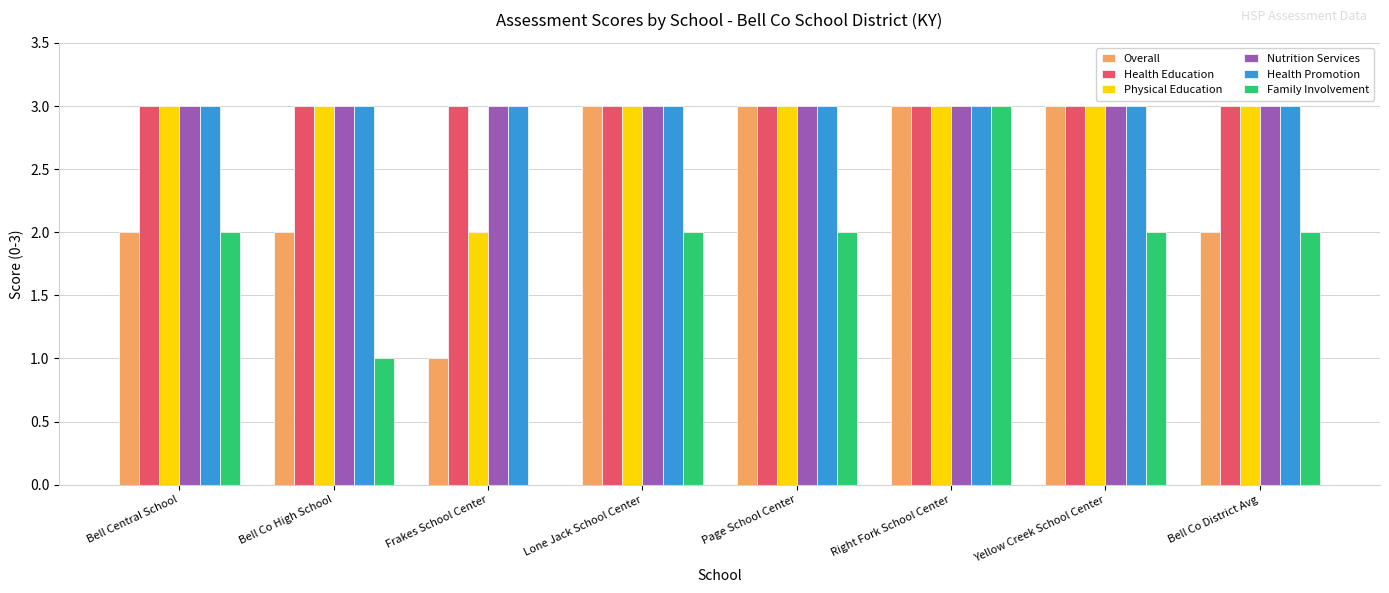

Which series changed the most between Bell Central School and Yellow Creek School Center?

Overall